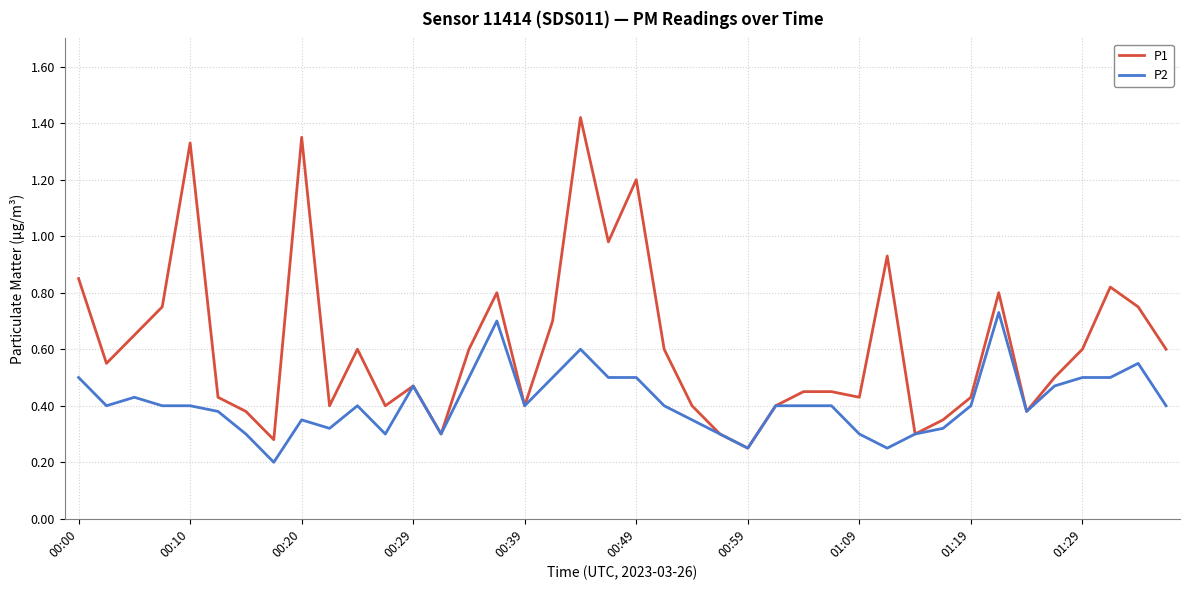

List the series in order of their peak value, highest first.

P1, P2